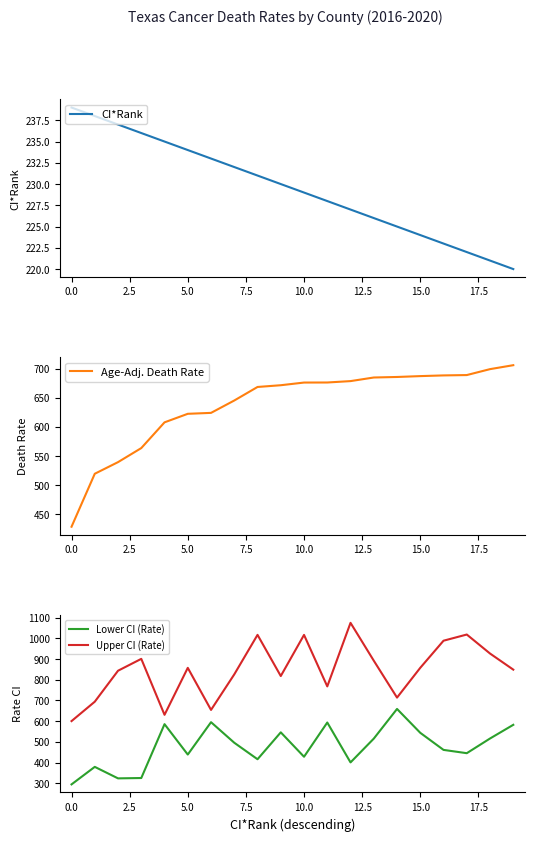

What is the value of the Age-Adj. Death Rate point at the 18th from the left?

689.3